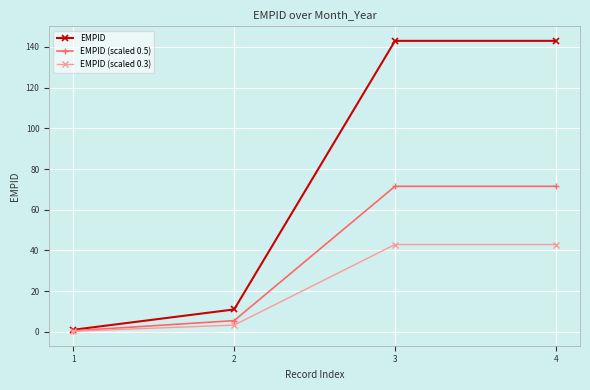

True or false: EMPID has more than 2 points higher than both neighbors.

False